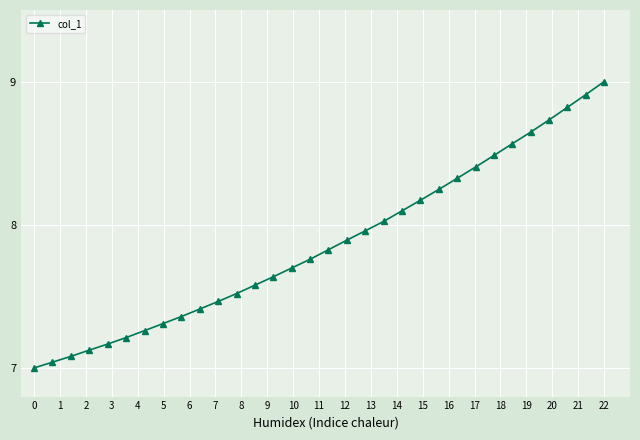

What is the difference between the maximum and minimum values?

2.0